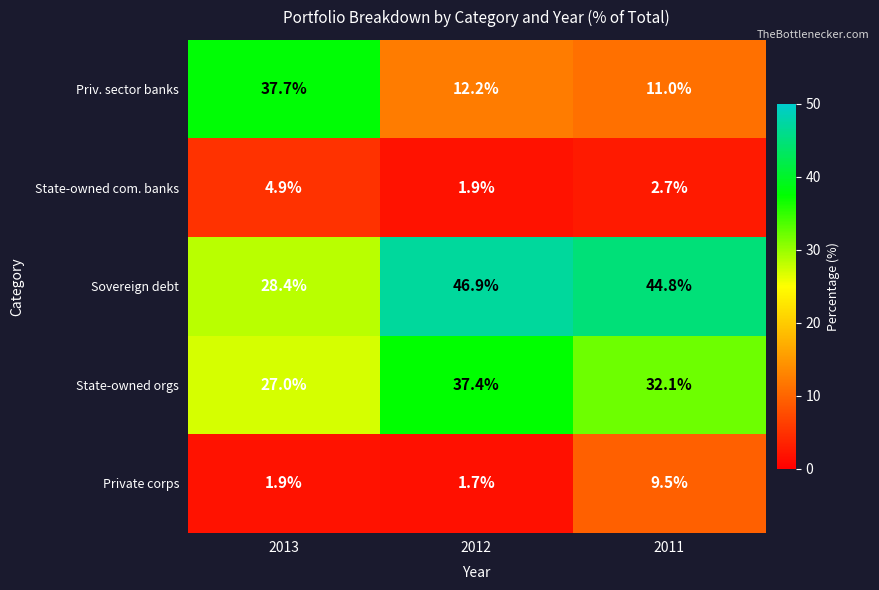

Reading left to right, transcribe all the data shown in this chart.

Priv. sector banks: 2013=37.7	2012=12.2	2011=11.0
State-owned com. banks: 2013=4.9	2012=1.9	2011=2.7
Sovereign debt: 2013=28.4	2012=46.9	2011=44.8
State-owned orgs: 2013=27.0	2012=37.4	2011=32.1
Private corps: 2013=1.9	2012=1.7	2011=9.5